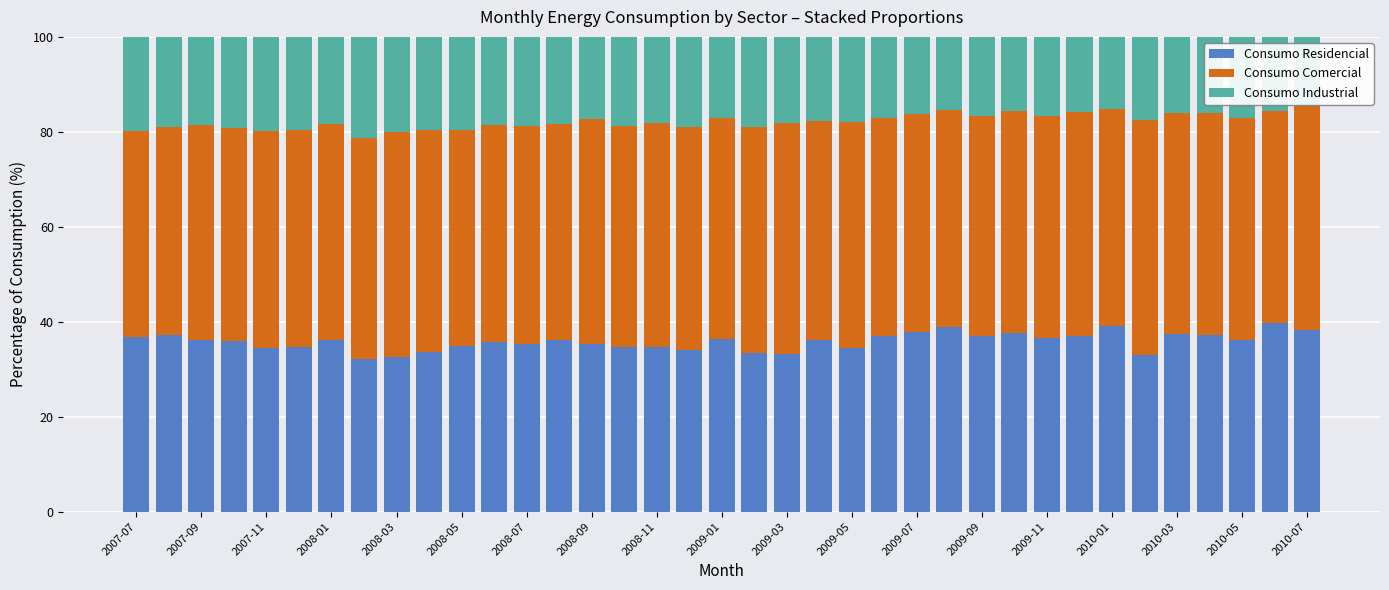

What is the average value of the Consumo Residencial series?

35.9